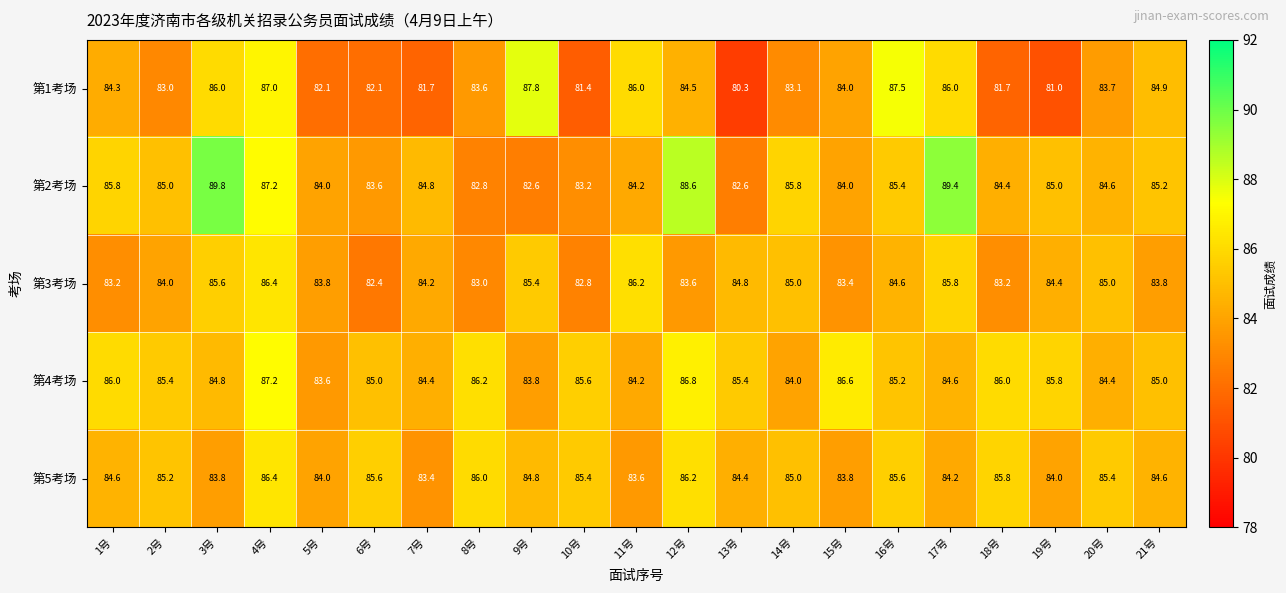

At which label does 第1考场 first exceed 83?

1号